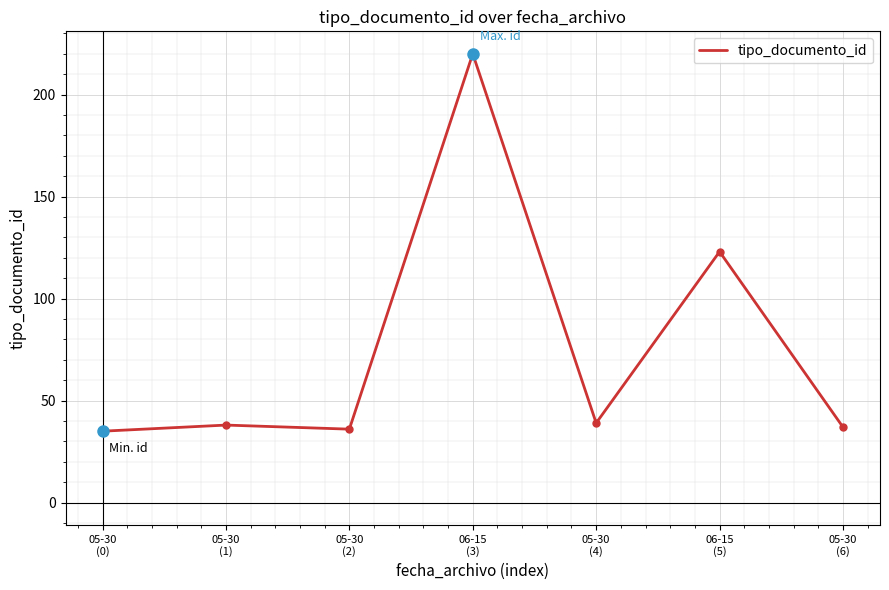

True or false: the data shows 23 at 05-30
(2).

False